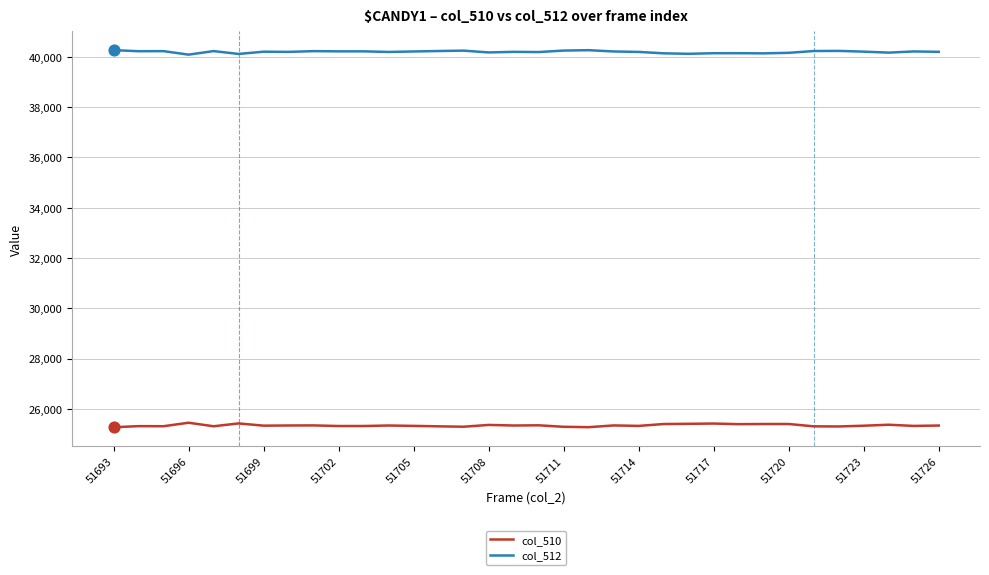

True or false: col_512 and col_510 intersect in this chart.

False